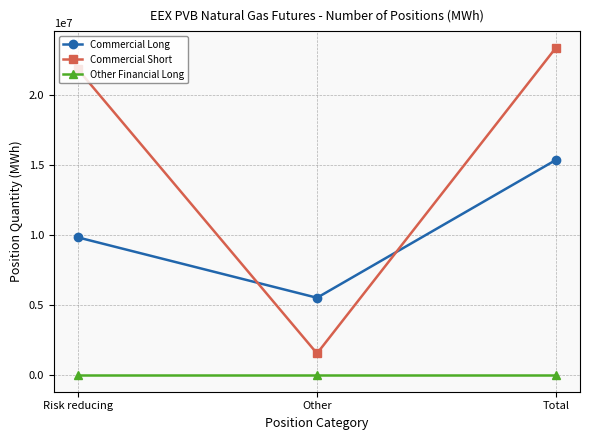

Which series has the largest range (max minus min)?

Commercial Short